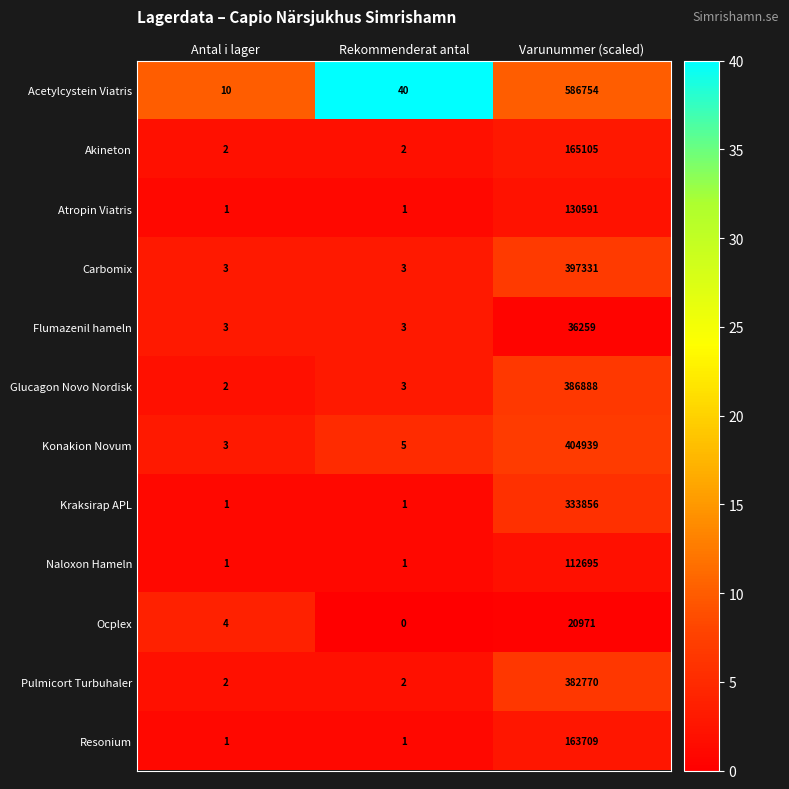

What is the difference between the highest and lowest values at Rekommenderat antal?

40